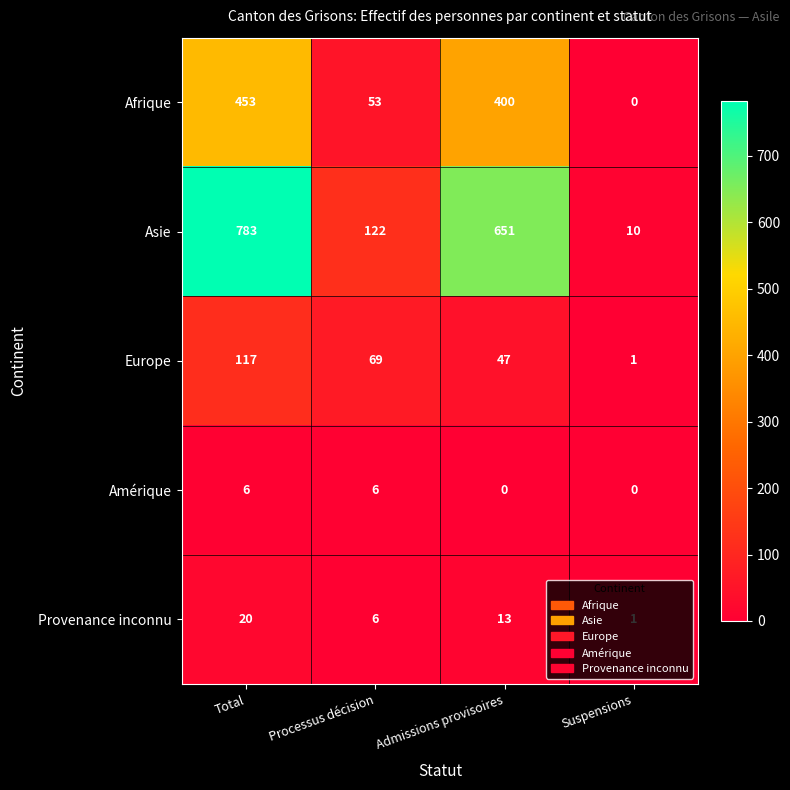

What is the total value across all series at Admissions provisoires?

1111